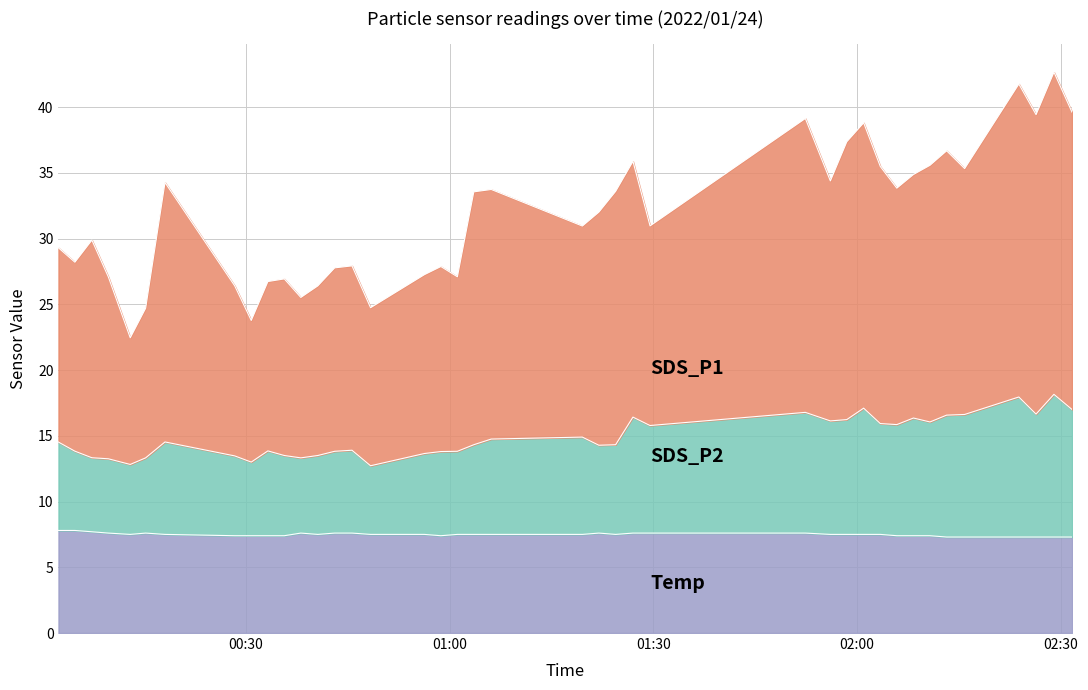

What is the difference between the maximum and minimum values in the SDS_P2 series?

5.4